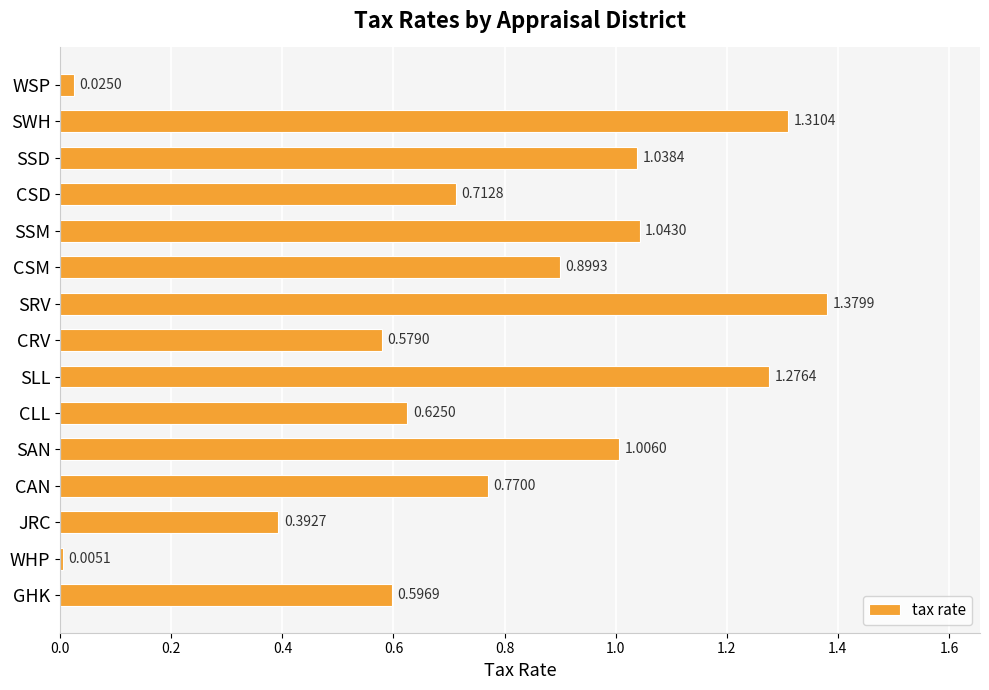

List the labels in order of value, smallest first.

WHP, WSP, JRC, CRV, GHK, CLL, CSD, CAN, CSM, SAN, SSD, SSM, SLL, SWH, SRV